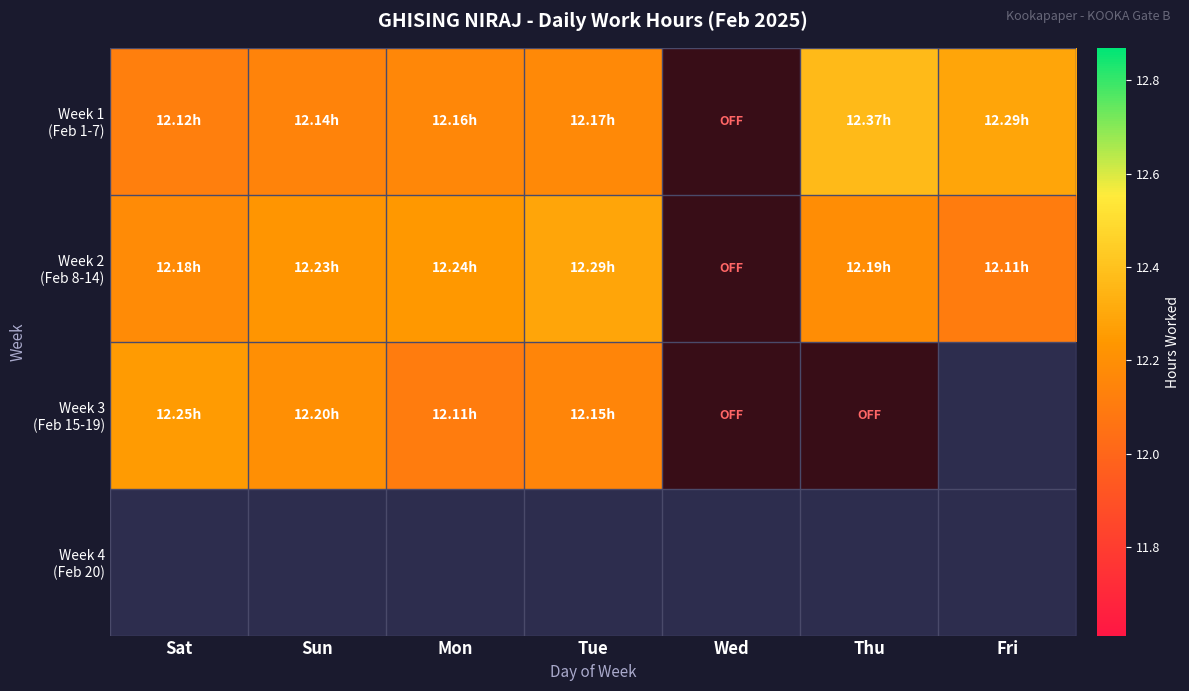

List the series in order of their peak value, lowest first.

Week 3 (Feb 15-19), Week 4 (Feb 20), Week 2 (Feb 8-14), Week 1 (Feb 1-7)